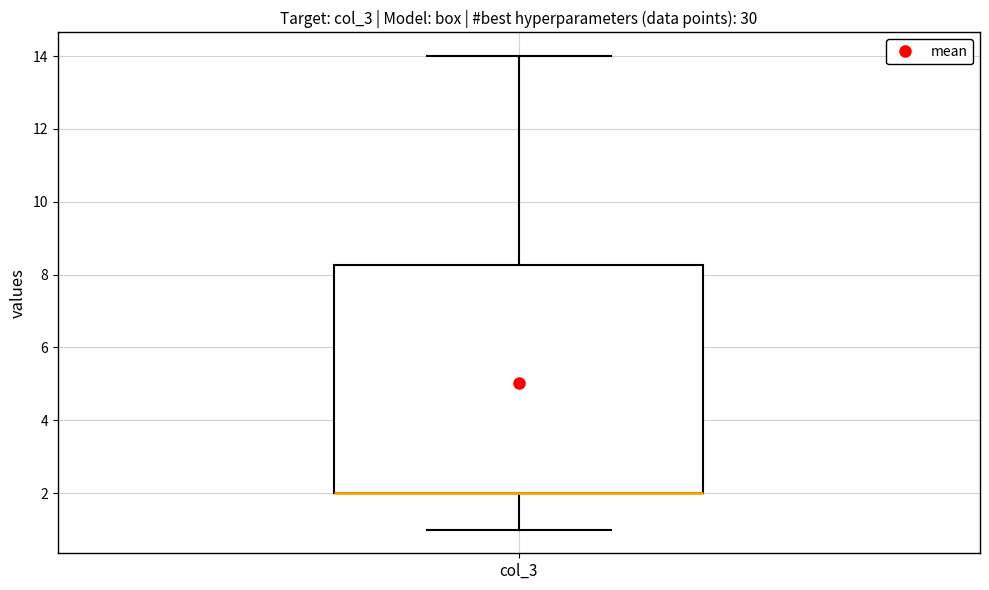

Transcribe this box plot: give where the median line is, the range the box spans, and where the two whiskers end, as read against the y-axis. The values are not printed on the chart, so give them approximately, as read against the axis.

median 2.0 (drawn on the box's lower edge), box 2.0 to 8.2, whiskers 1.0 to 14.0